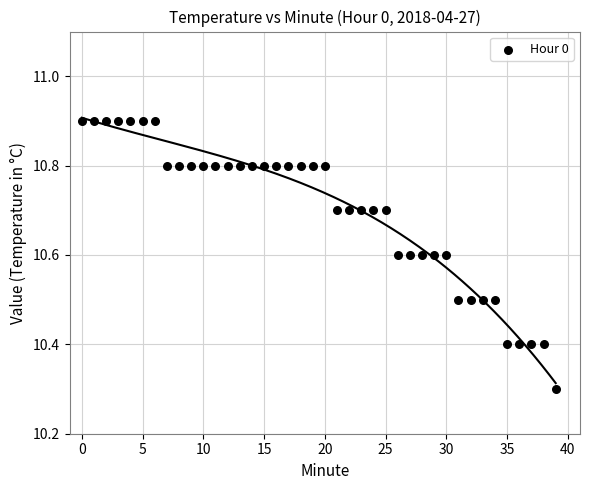

What Y value in the scatter plot is closest to 10?

10.3